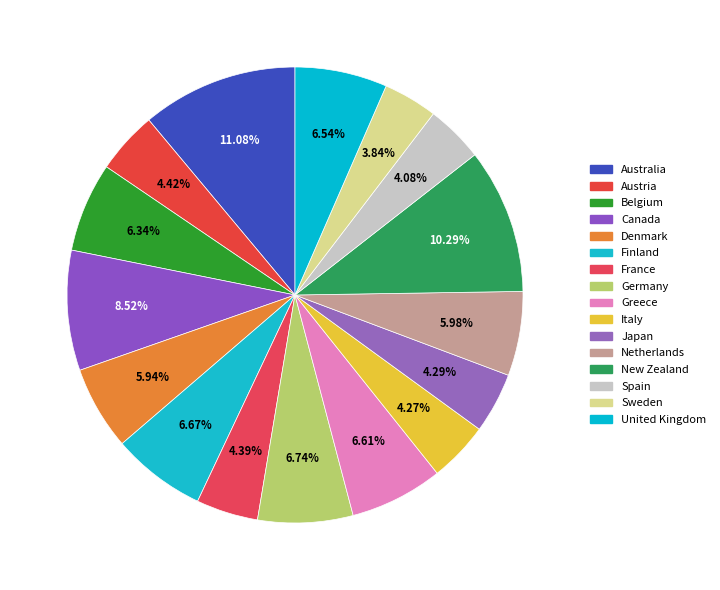

Count the number of slices in the pie.

16